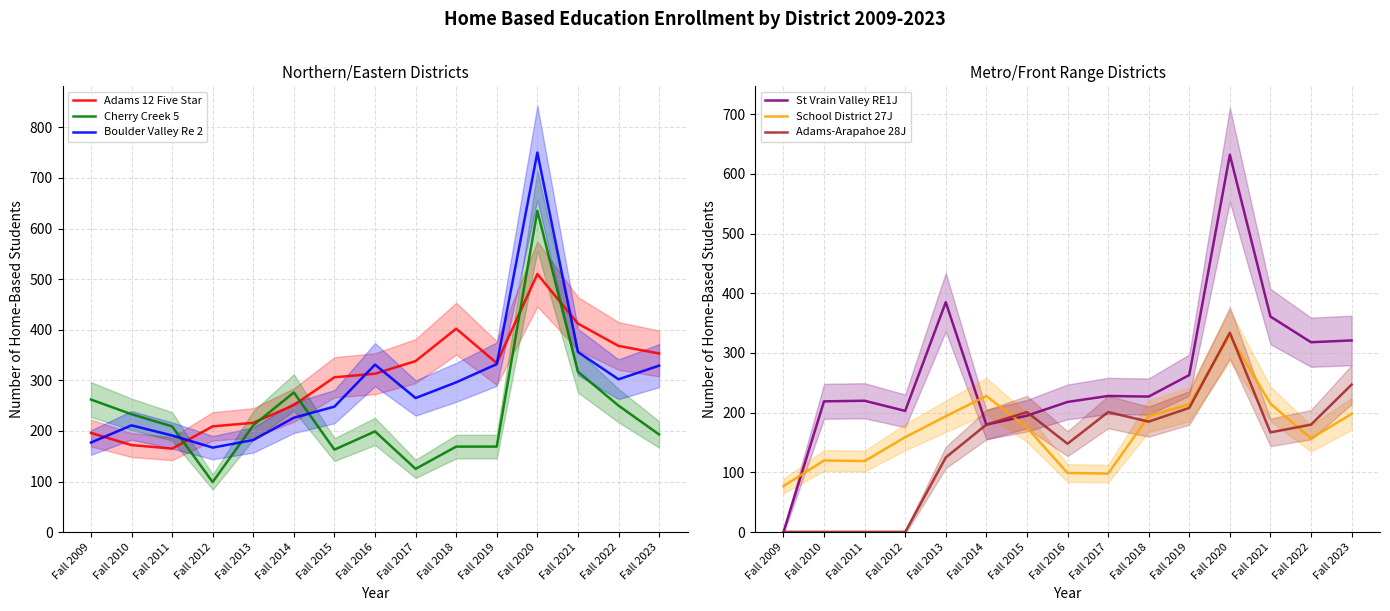

What is the value of the Cherry Creek 5 point at the 13th from the left?

317